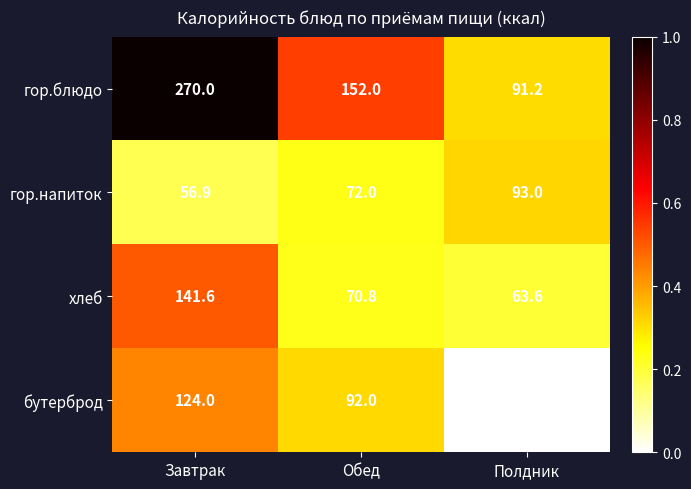

Which series has the widest spread of values?

гор.блюдо